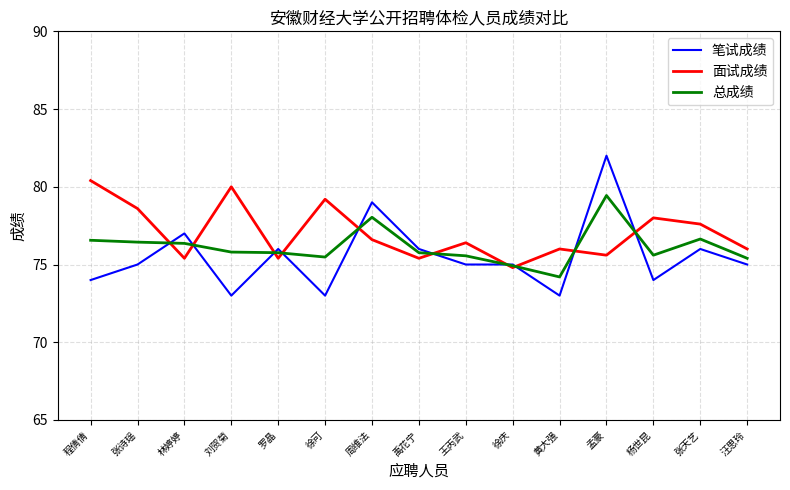

What is the approximate value of 总成绩 at 张天艺?

76.6